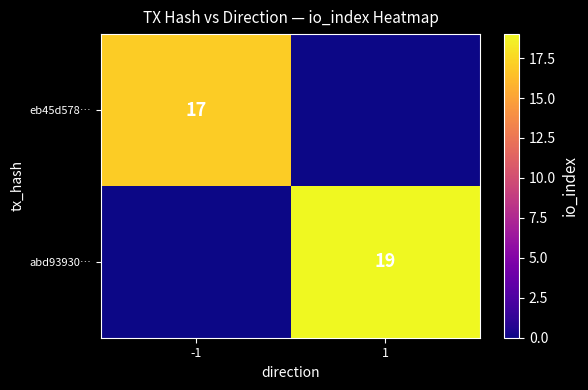

True or false: eb45d578… has a value of 10 at -1.

False